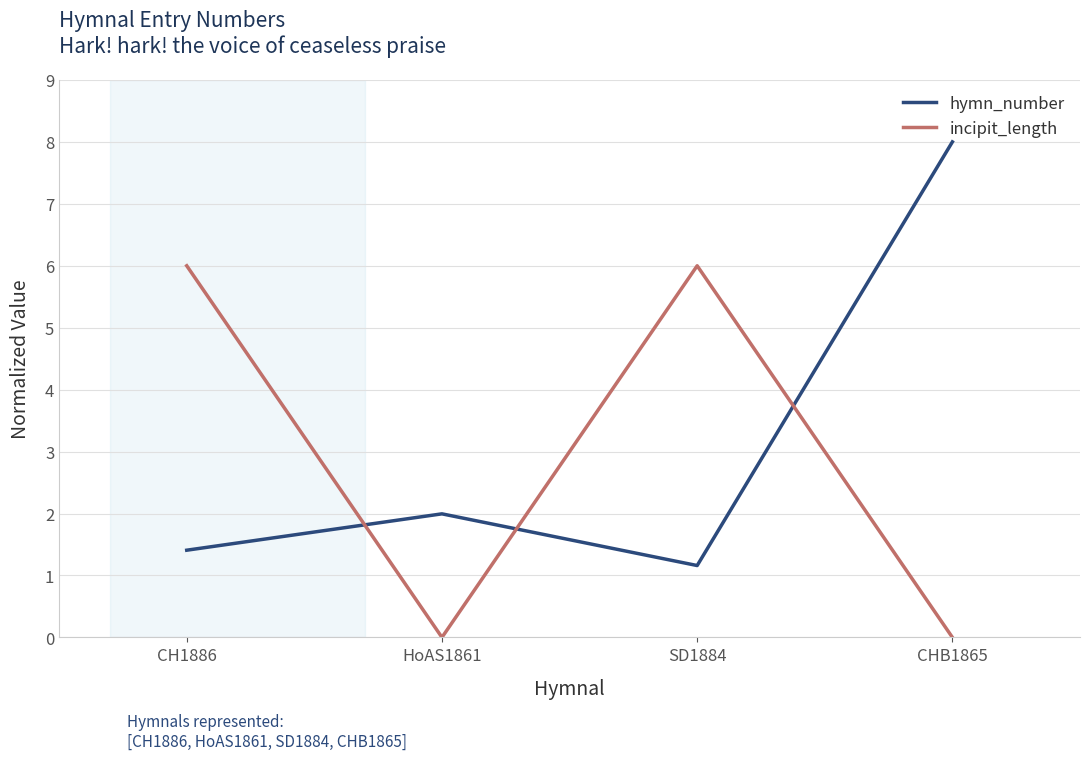

List the series in order of their peak value, highest first.

hymn_number, incipit_length